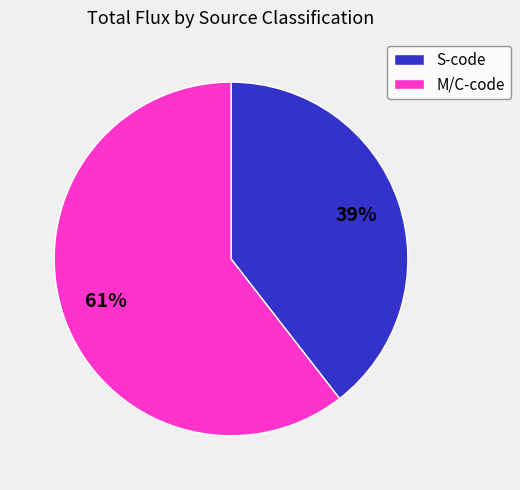

Is the sum of S-code and M/C-code greater than half?

Yes